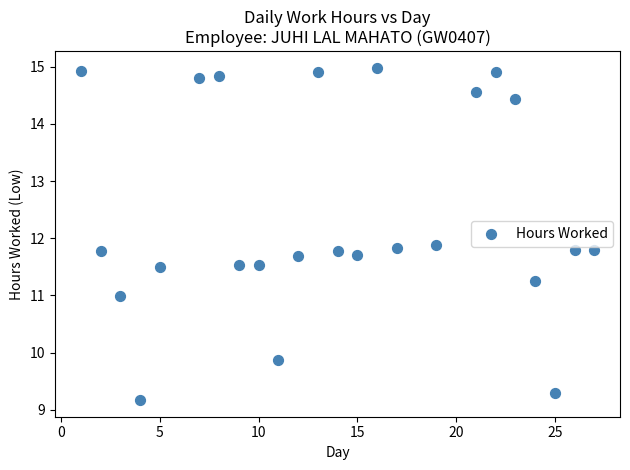

What is the range of X values (max minus min)?

26.0